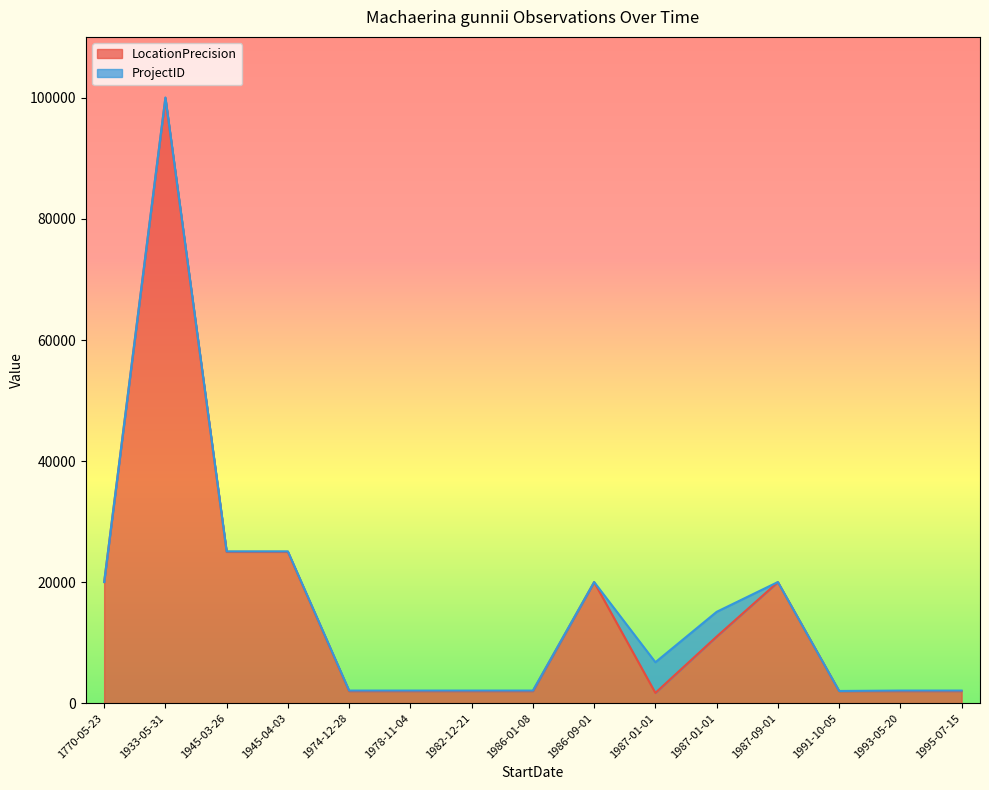

List the series in order of their overall mean, highest first.

LocationPrecision, ProjectID